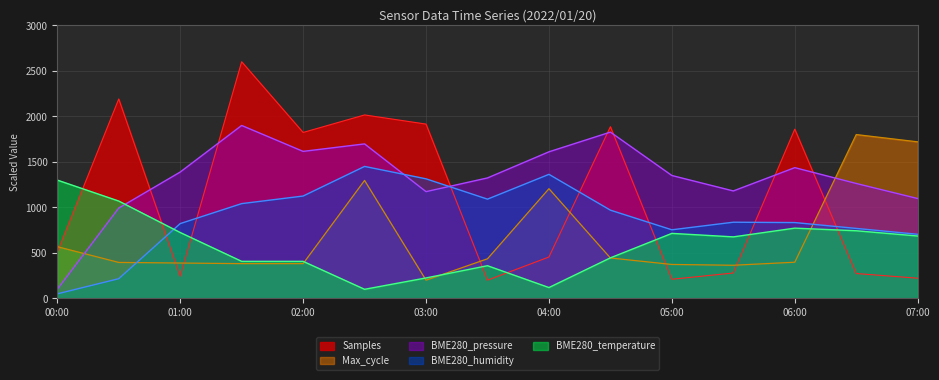

What is the total value across all series at 2022/01/20 04:30?

5572.8